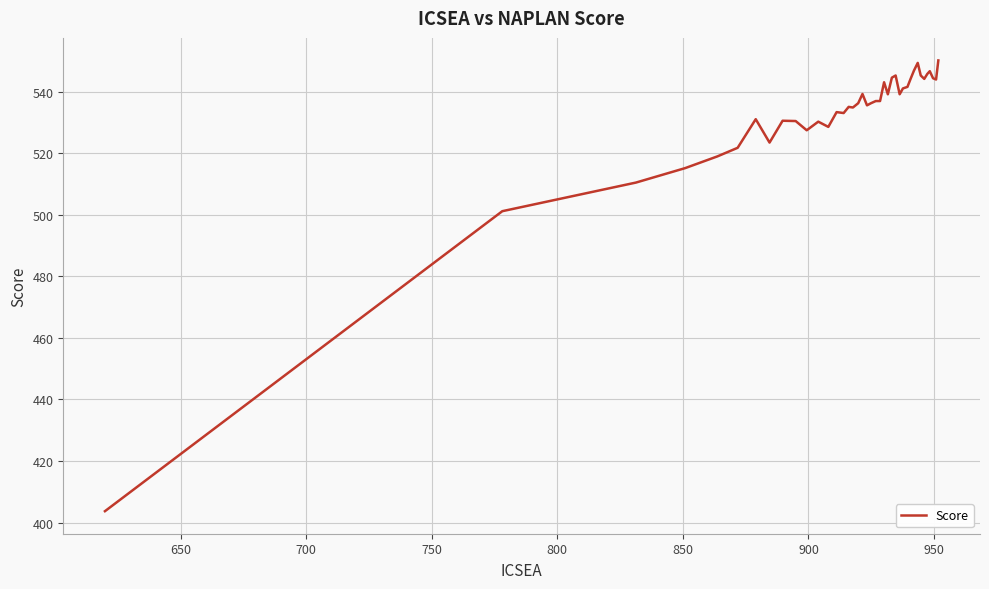

What is the difference between the maximum and minimum values?

146.5